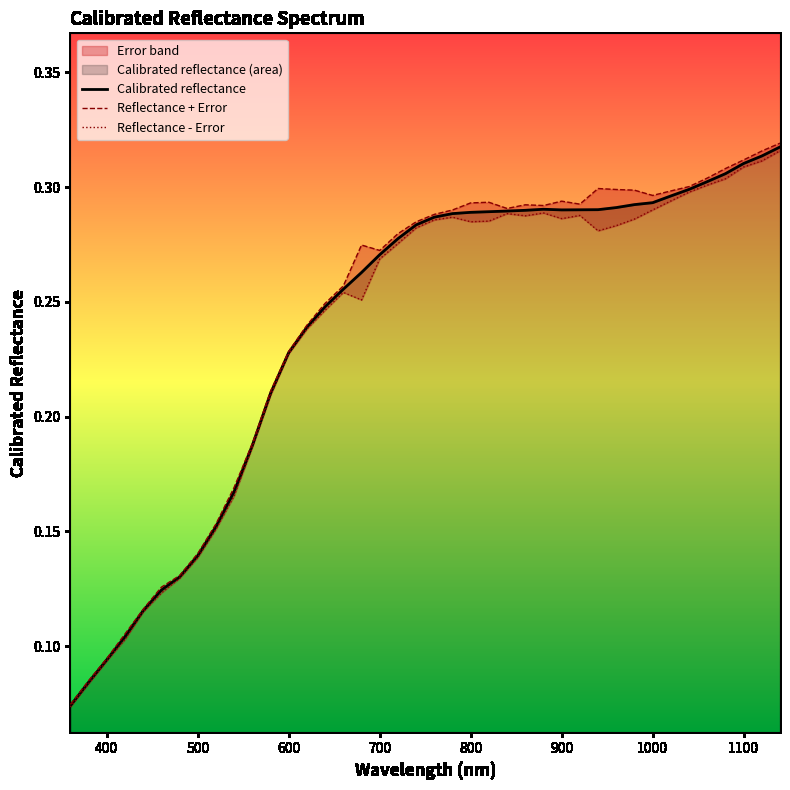

List the series in order of their peak value, lowest first.

Reflectance - Error, Calibrated reflectance, Reflectance + Error